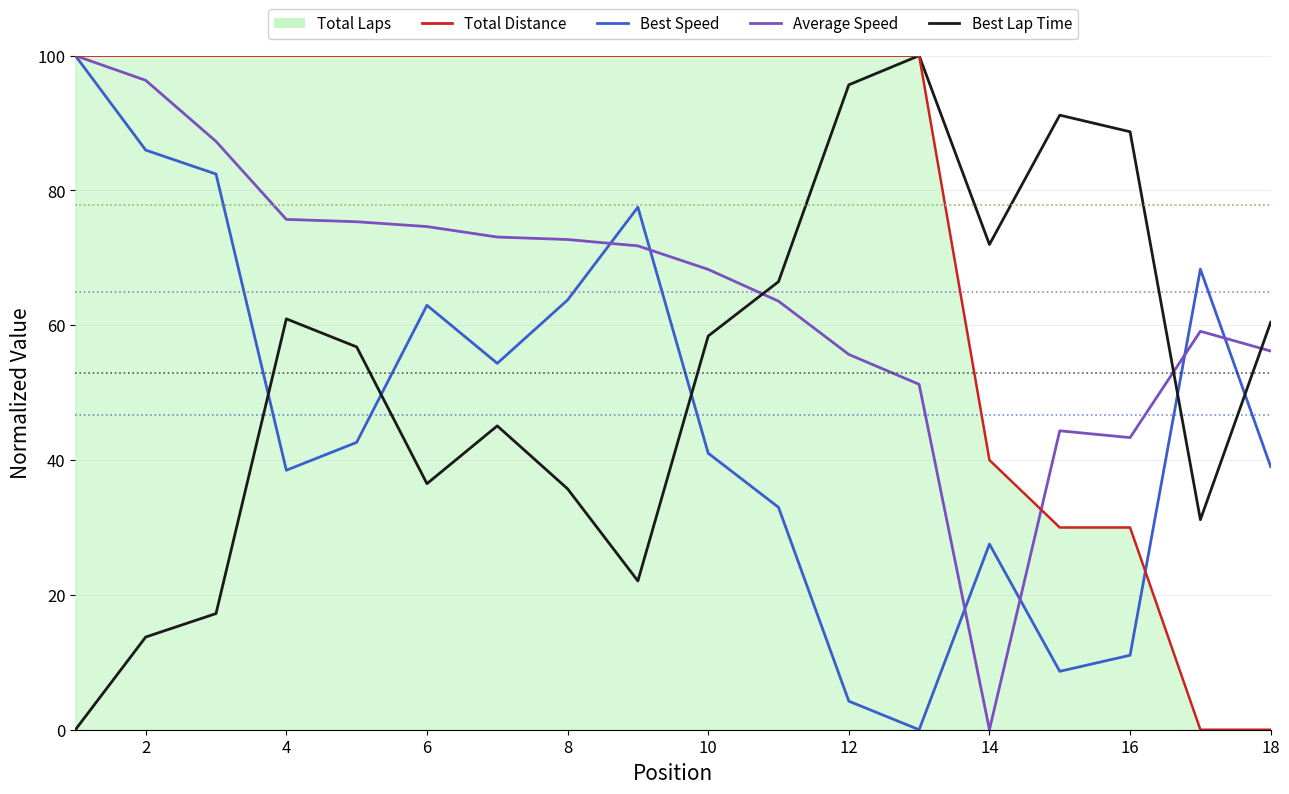

How many lines are shown in the chart?

4